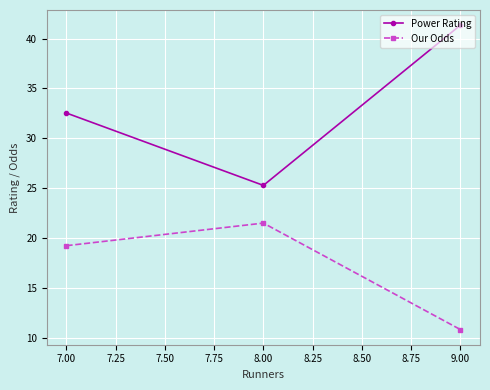

Is it true that Our Odds equals 8.9 at 7.00?

False